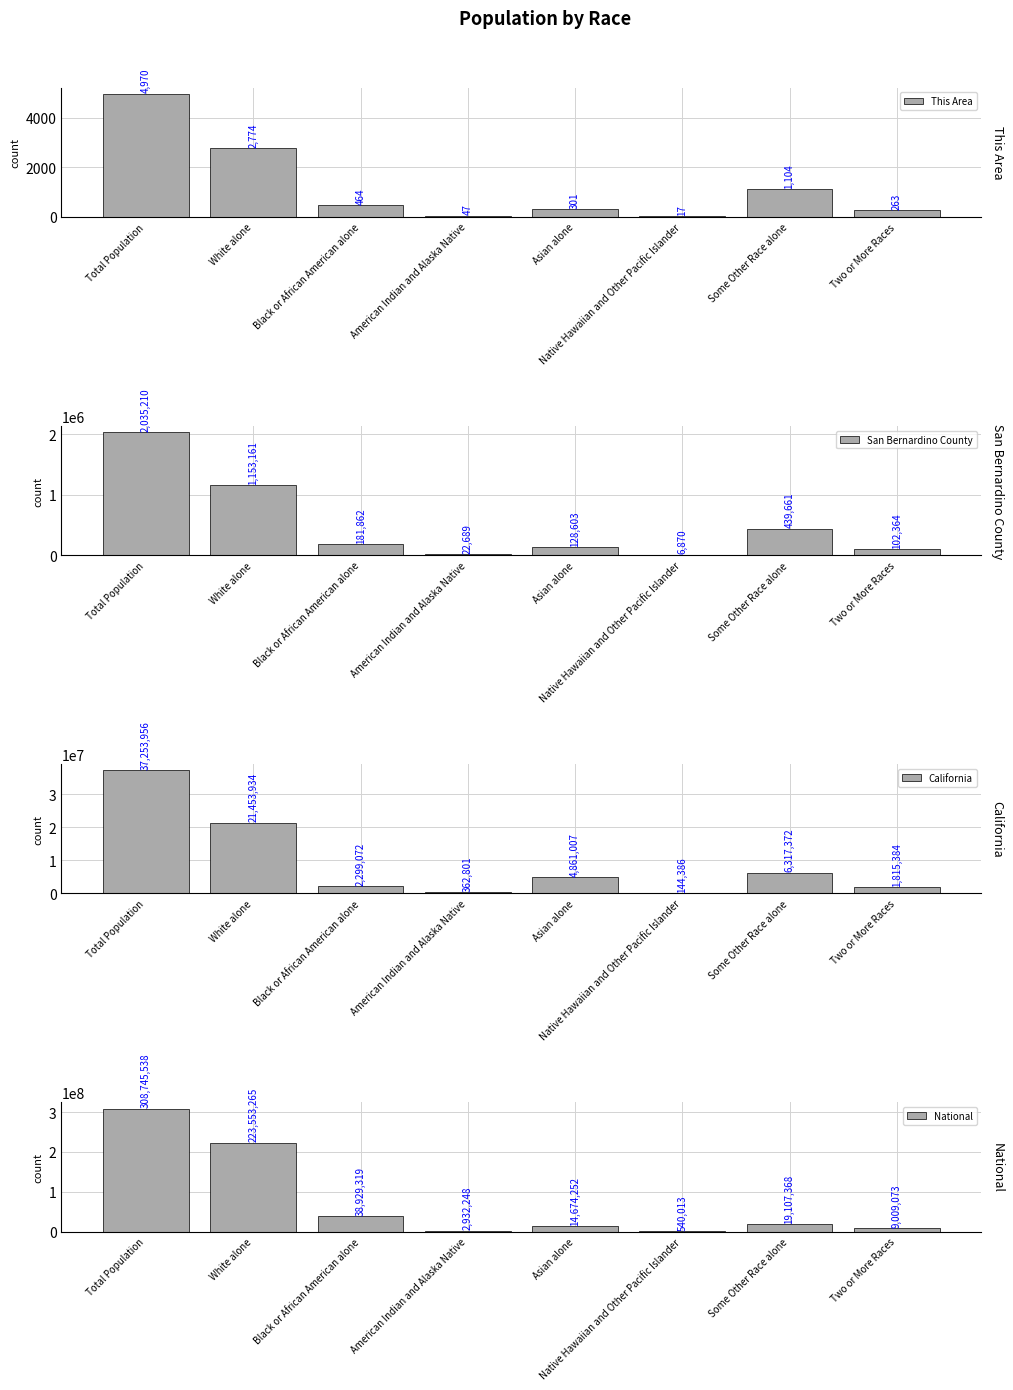

What is the label of the 7th bar from the left?

Some Other Race alone